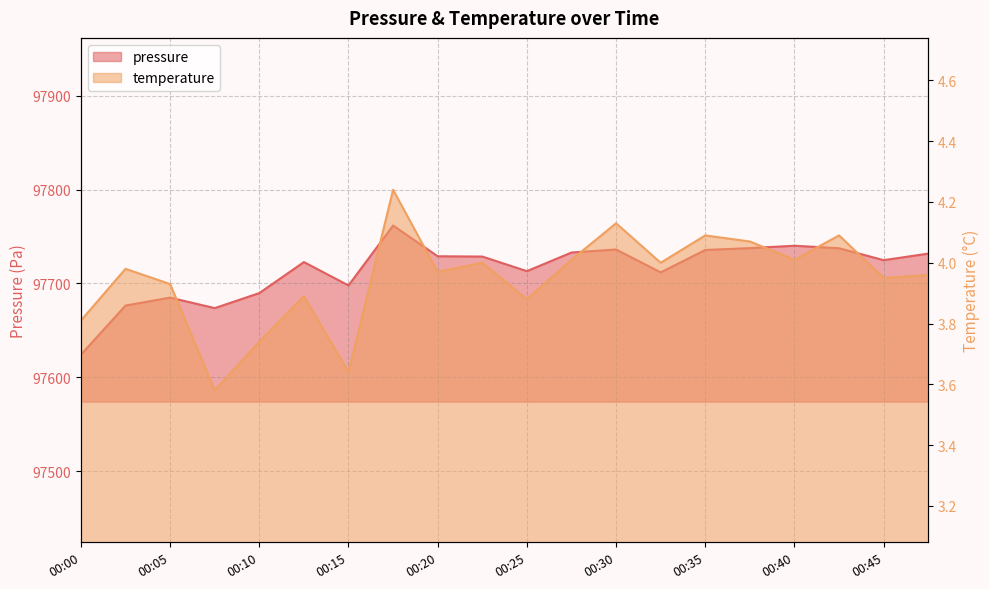

Is it true that temperature equals 1.9 at 00:32?

False